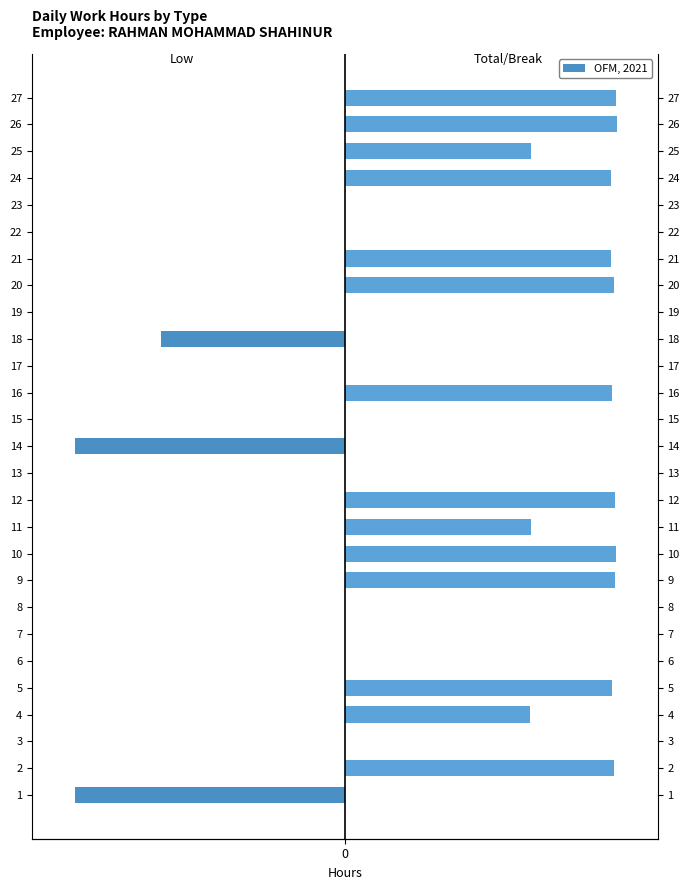

How many bars are there in each group?

2